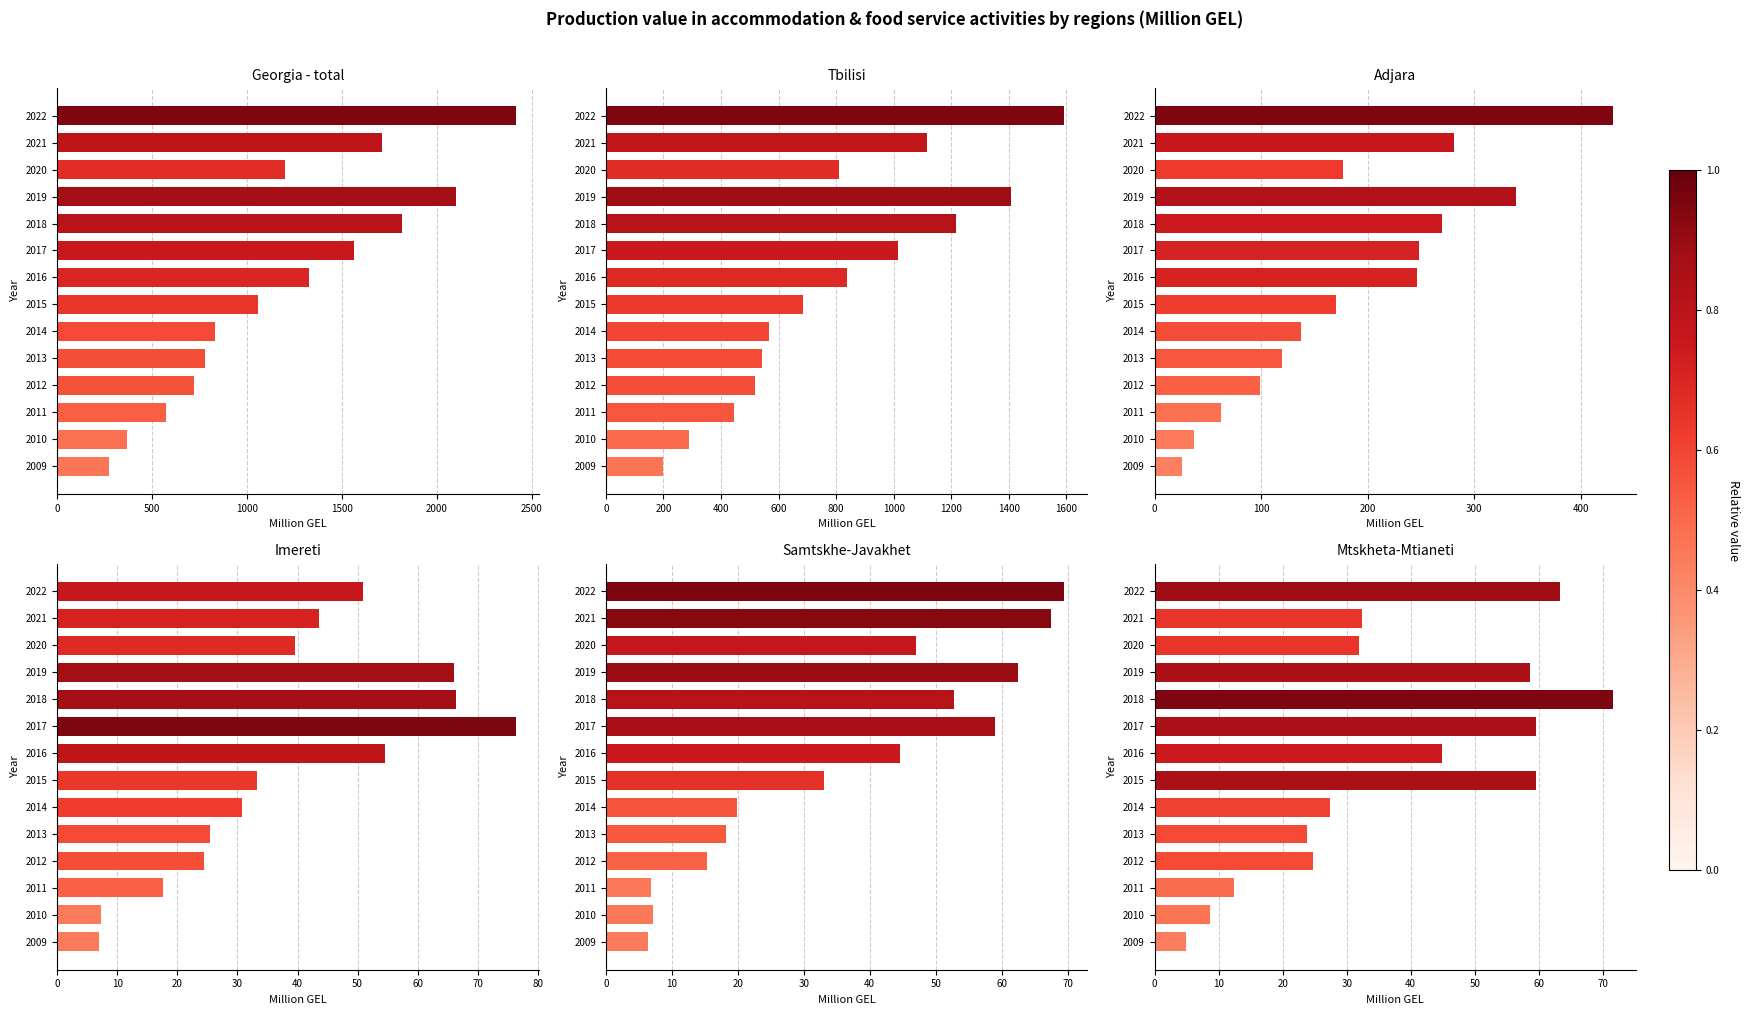

How many data points does each series have?

14